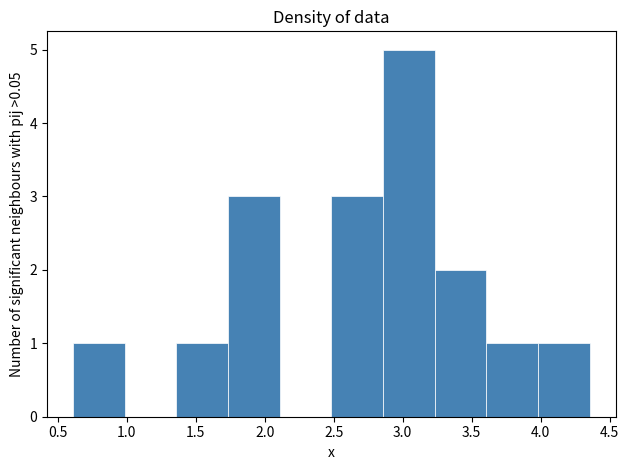

Which range on the x-axis has the tallest bar?

2.85 to 3.25